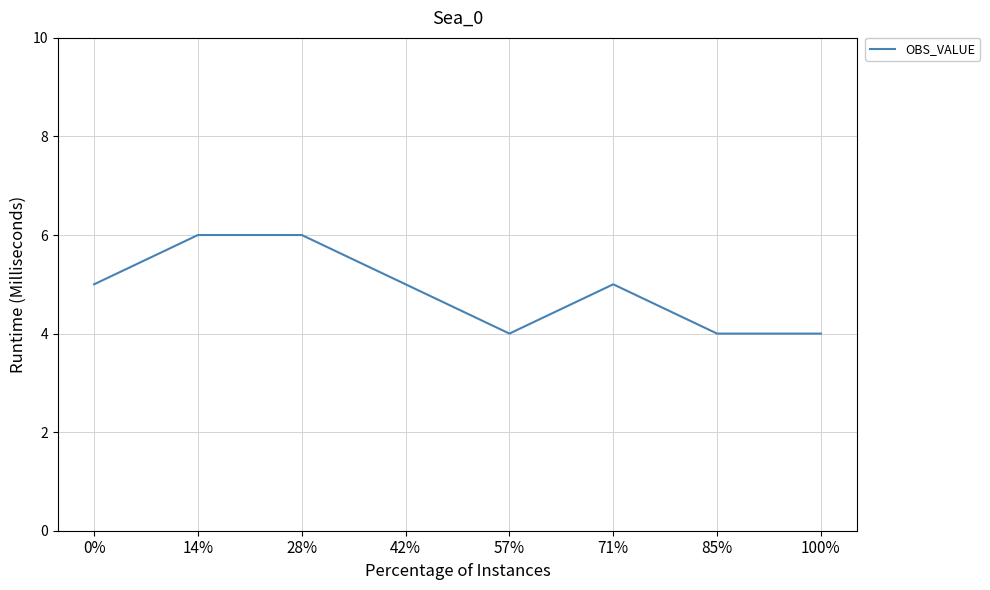

Count the number of categories in the chart.

8